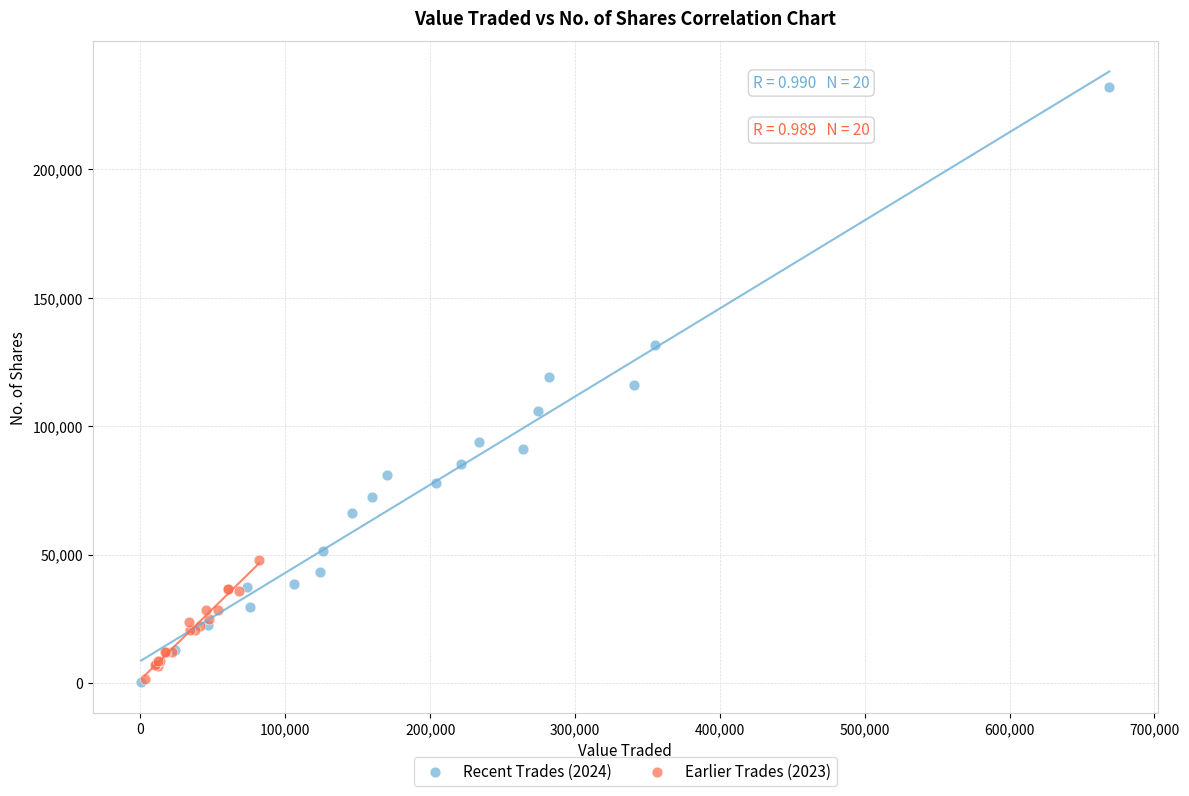

Which series has the widest spread of Y values?

Recent Trades (2024)